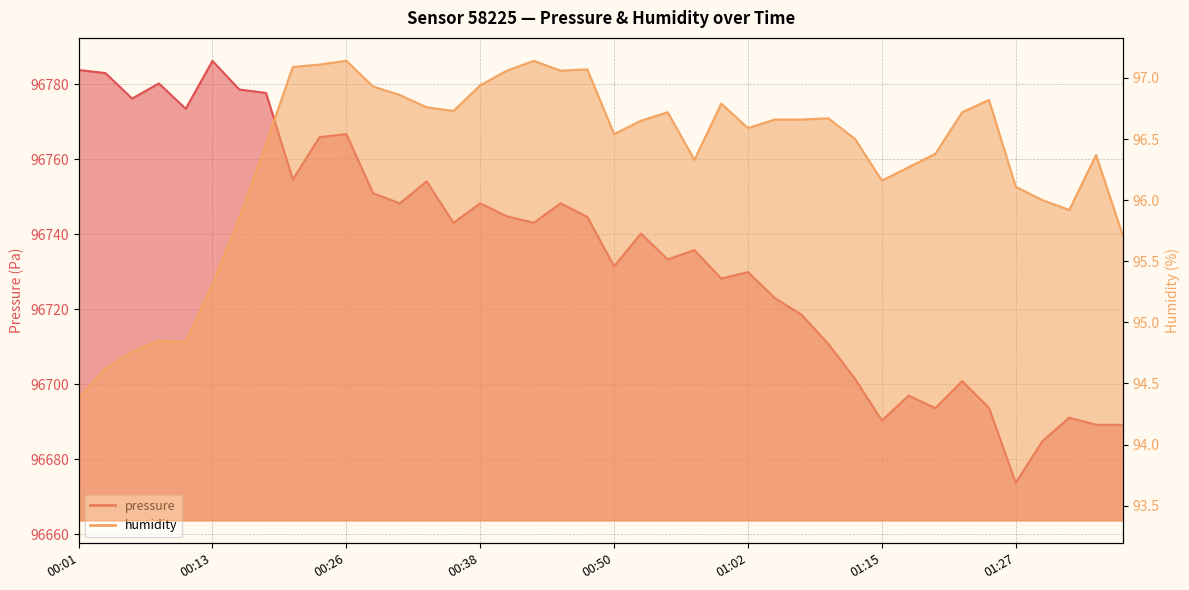

True or false: pressure has more than 1 interior local peaks.

True